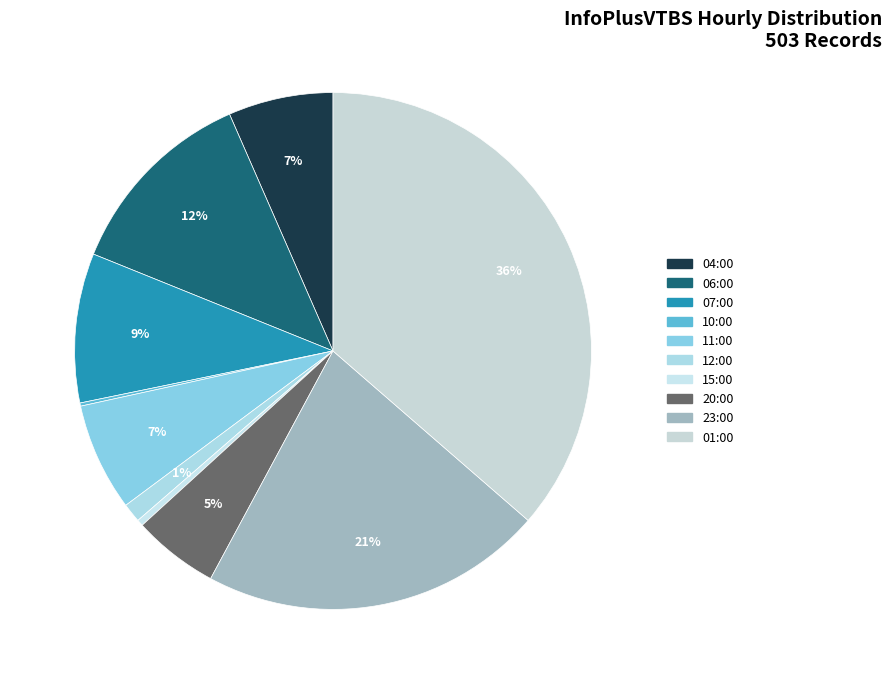

Is 01:00 the majority of the pie?

No